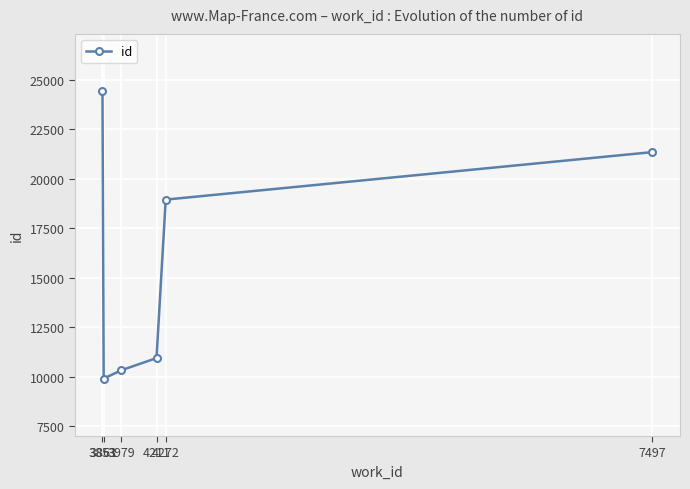

How many data points are less than 18945?

3